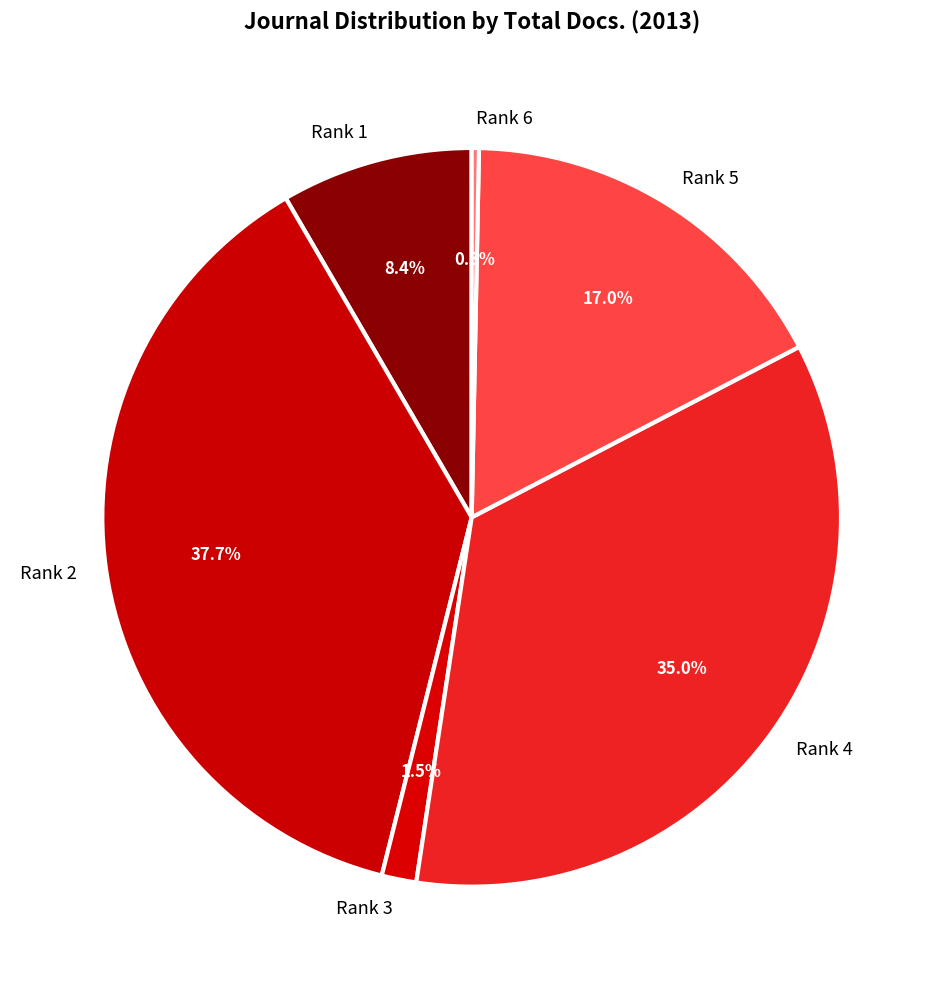

Which category has the smallest portion of the pie?

Rank 6